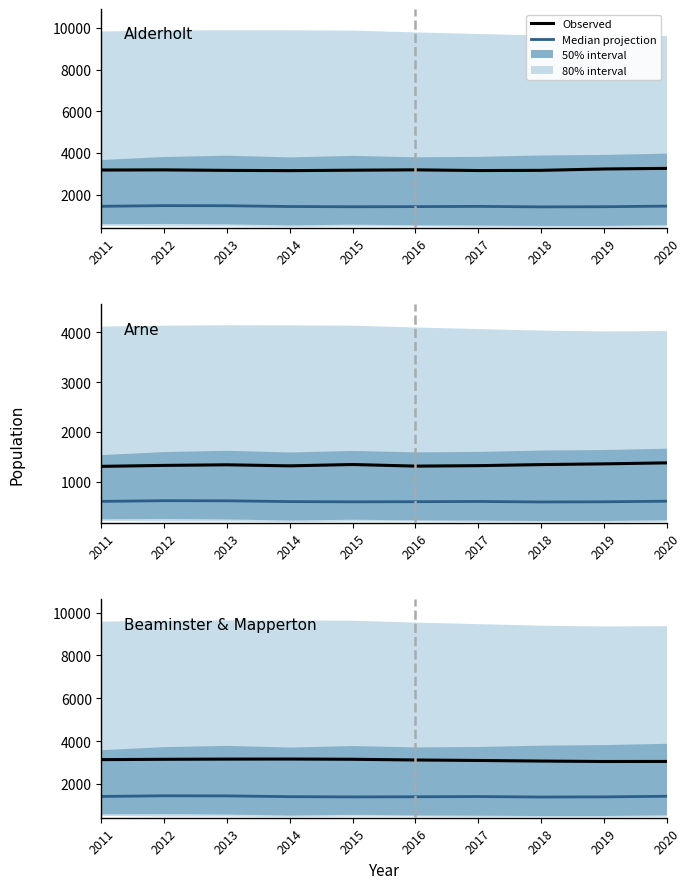

Reading right to left, list all the values displayed in this chart.

Median projection: 2020=1417.6	2019=1390.1	2018=1382.4	2017=1405.4	2016=1394.6	2015=1388.5	2014=1399.2	2013=1436.0	2012=1440.6	2011=1410.0
Alderholt: 2020=3262.0	2019=3233.0	2018=3168.0	2017=3159.0	2016=3192.0	2015=3175.0	2014=3154.0	2013=3166.0	2012=3190.0	2011=3184.0
Arne: 2020=1378.0	2019=1358.0	2018=1343.0	2017=1322.0	2016=1313.0	2015=1345.0	2014=1318.0	2013=1339.0	2012=1327.0	2011=1308.0
Beaminster & Mapperton: 2020=3046.0	2019=3043.0	2018=3064.0	2017=3091.0	2016=3114.0	2015=3147.0	2014=3158.0	2013=3155.0	2012=3146.0	2011=3131.0